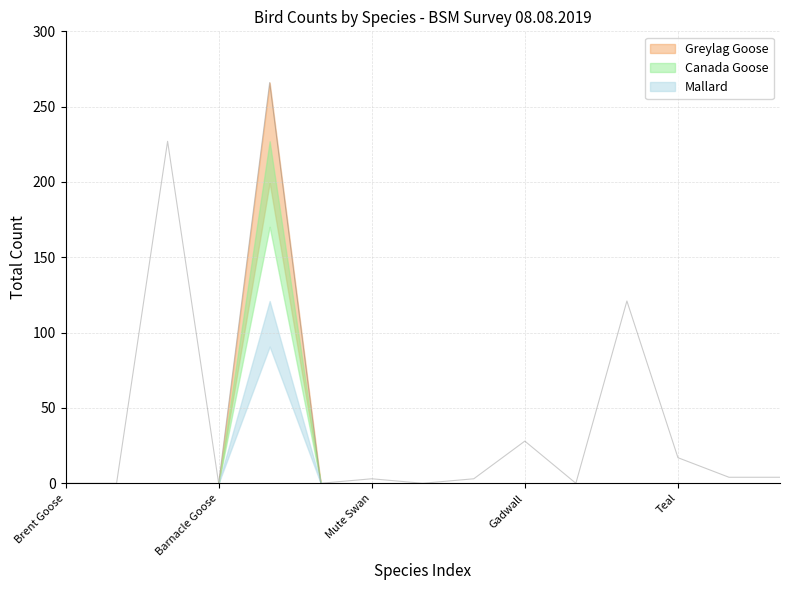

Rank the series by their average value, from lowest to highest.

Mallard, Canada Goose, Greylag Goose